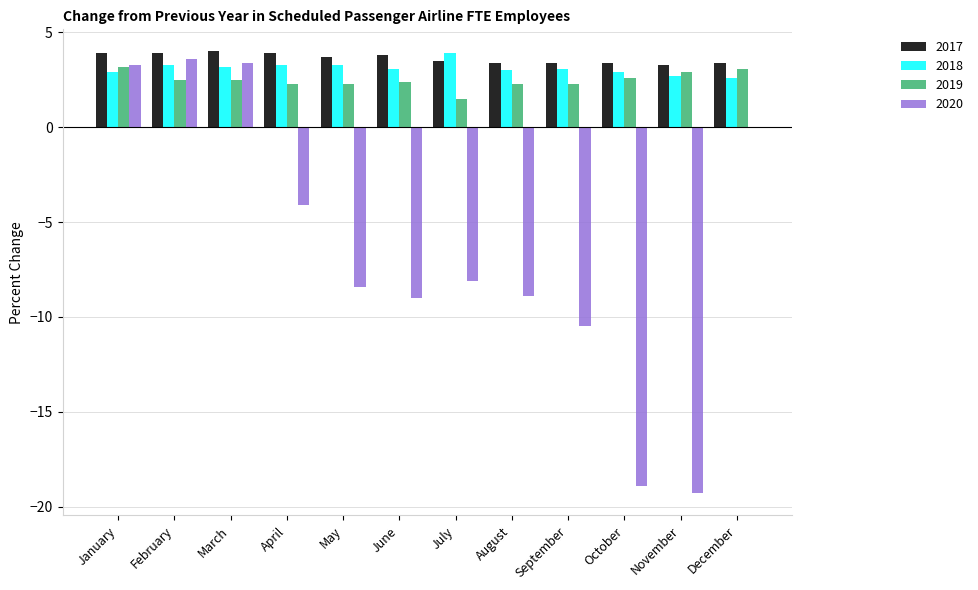

Is the value of 2020 at November greater than the value of 2019 at October?

No